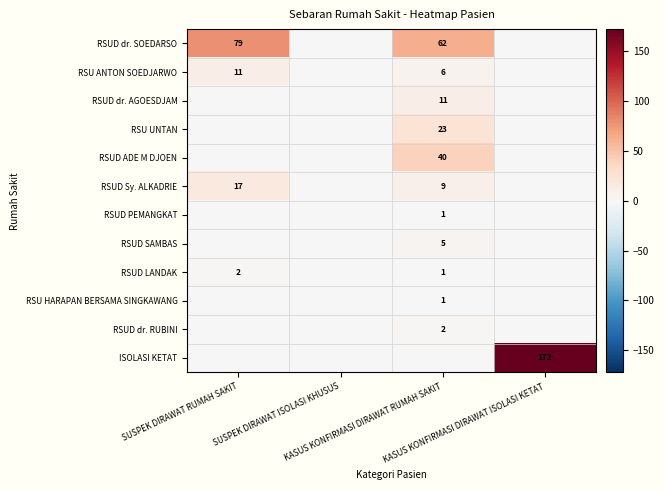

How many RSU ANTON SOEDJARWO values are between 0 and 11?

4